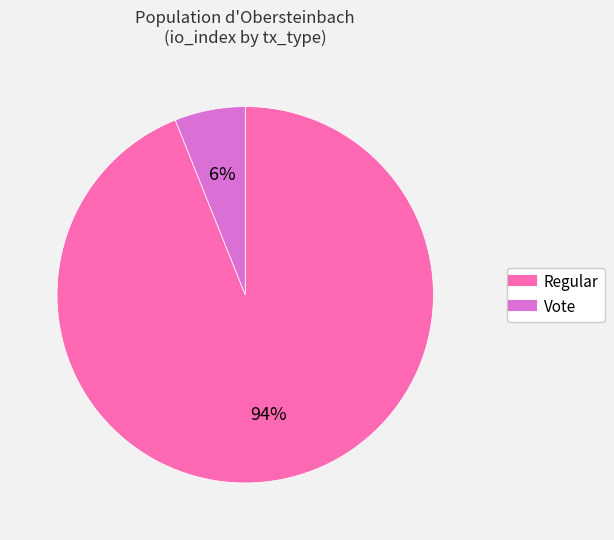

Is there any slice that represents more than half of the pie?

Yes